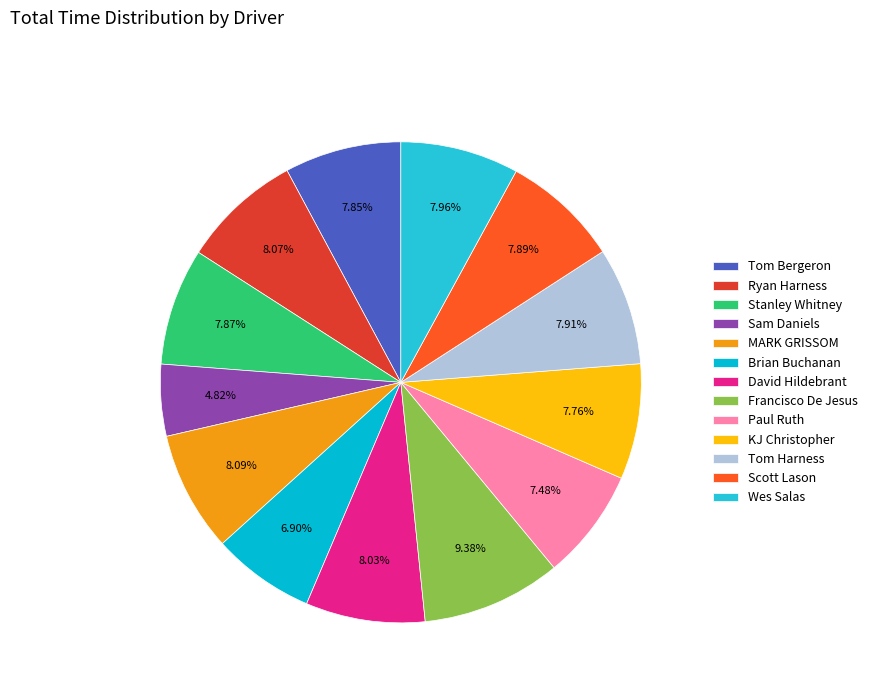

Approximately how many times larger is the value at Paul Ruth compared to Ryan Harness?

0.9